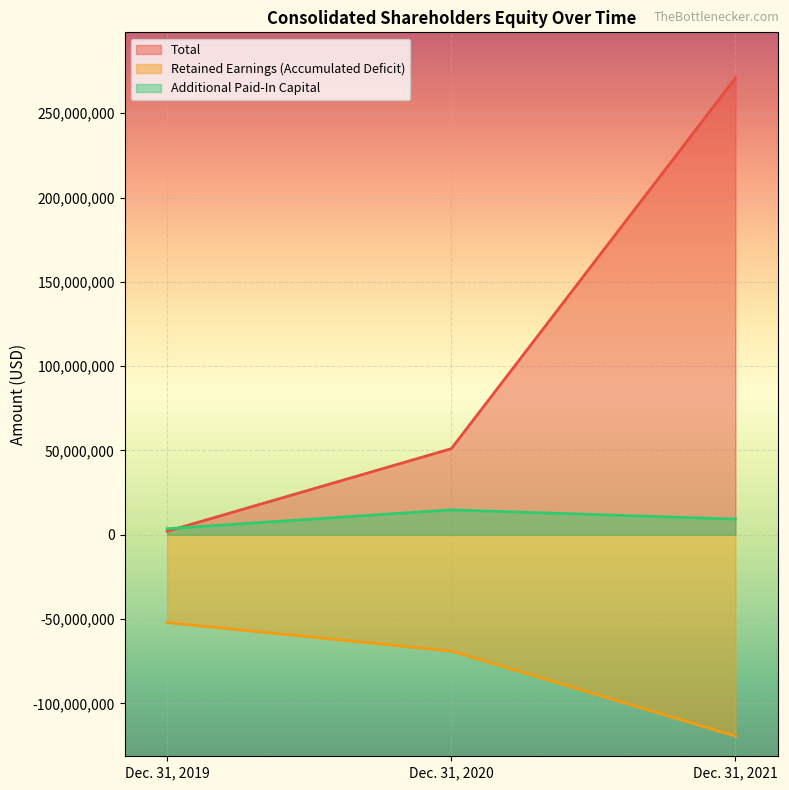

Reading right to left, transcribe all the data shown in this chart.

Total: 270885343	51065863	2095459
Retained Earnings (Accumulated Deficit): -119391398	-68969625	-52057841
Additional Paid-In Capital: 9313136	14792276	3625083